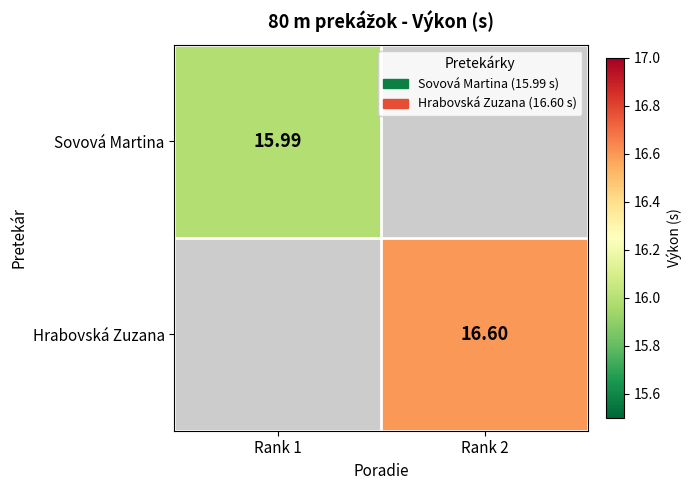

At how many categories does at least one series exceed 16?

1